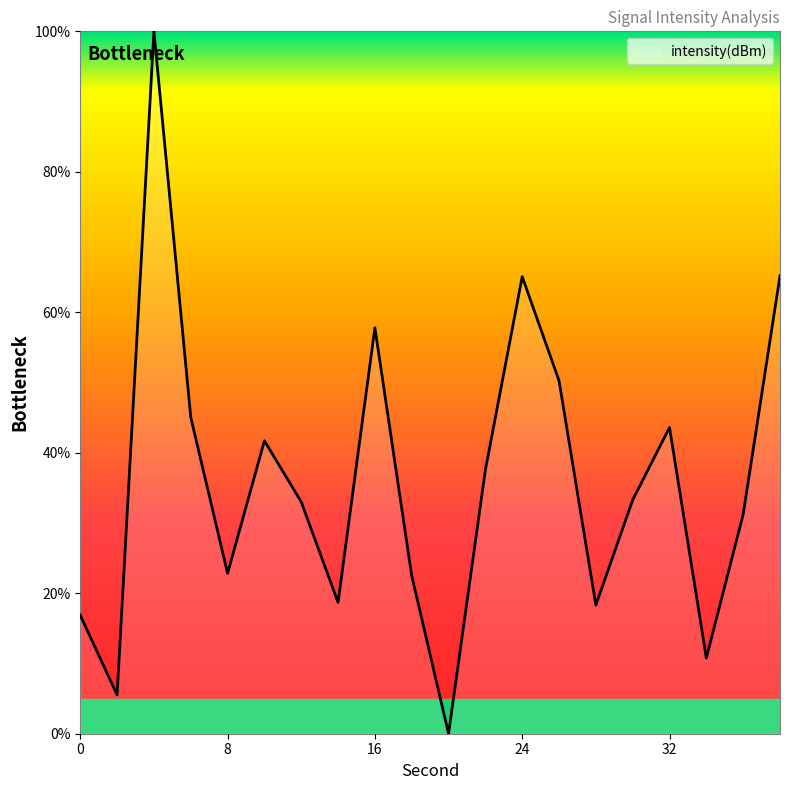

What is the difference between the maximum and minimum values?

100.0